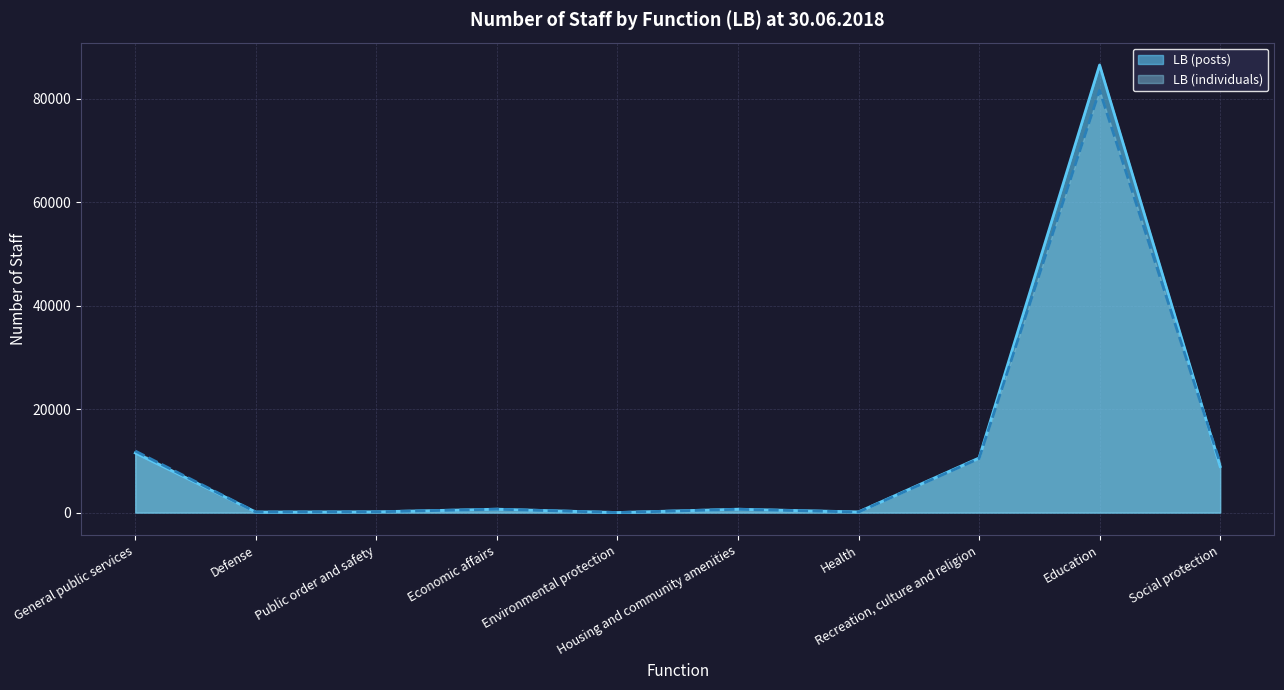

List the series in order of their overall mean, highest first.

LB (posts), LB (individuals)